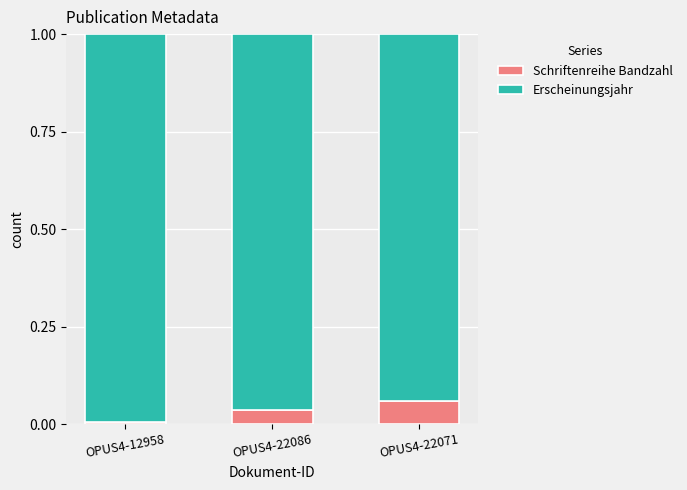

The Schriftenreihe Bandzahl series shows 0.1 at OPUS4-22086. True or false?

False